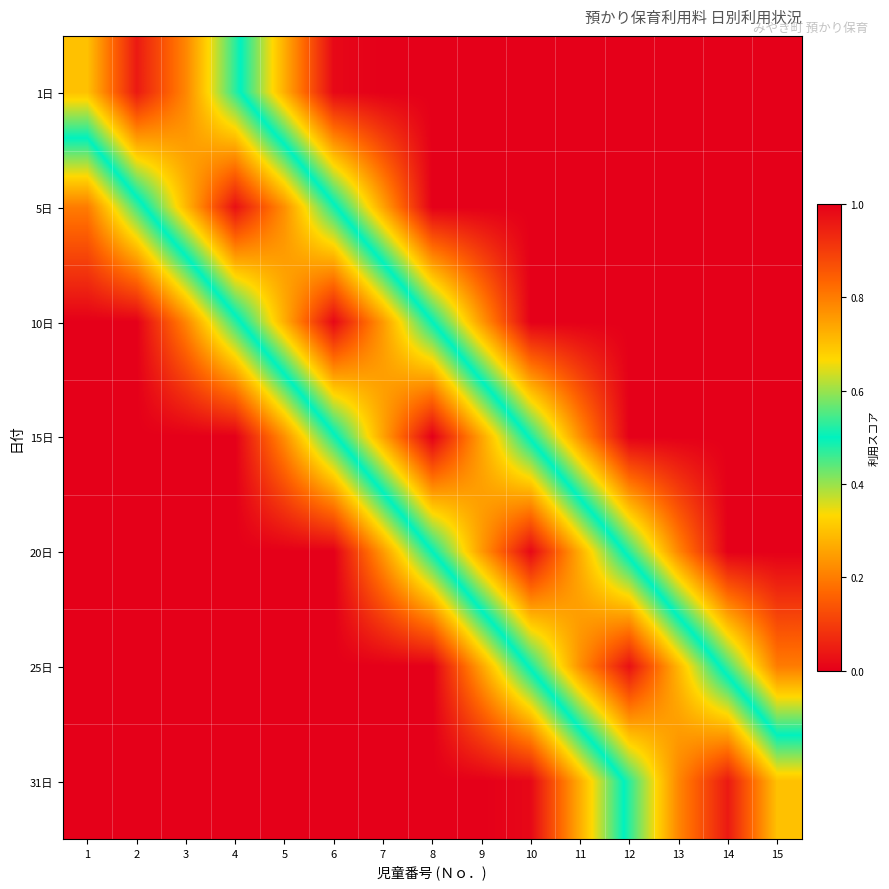

At how many categories does at least one series exceed 0?

15